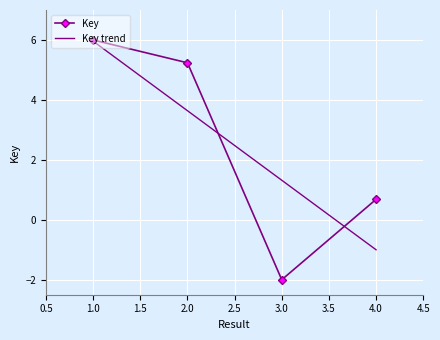

What is the ratio of the value at 4 to the value at 2?

0.1